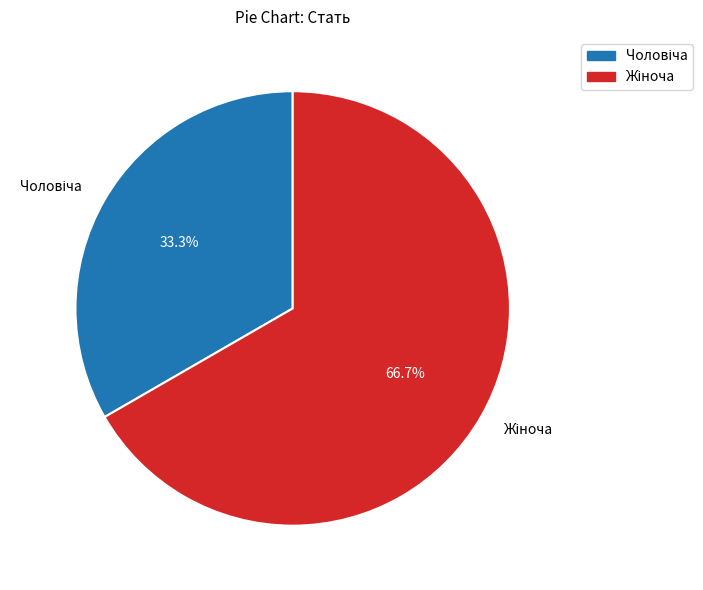

Is there a majority slice in this chart?

Yes